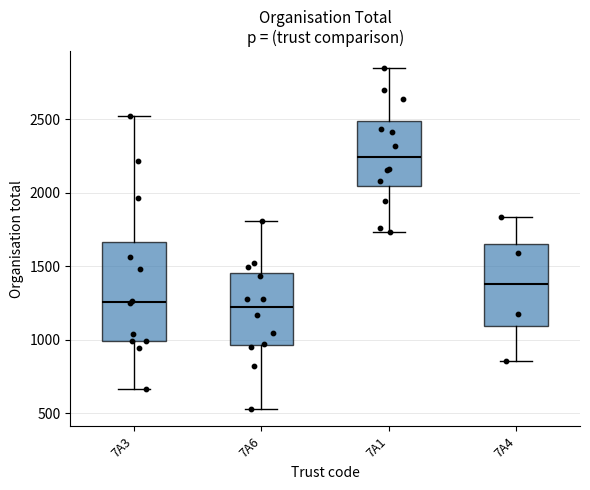

Where is the upper edge of the box for 7A4 on the y-axis? The values are not printed on the chart, so give them approximately, as read against the axis.

1650